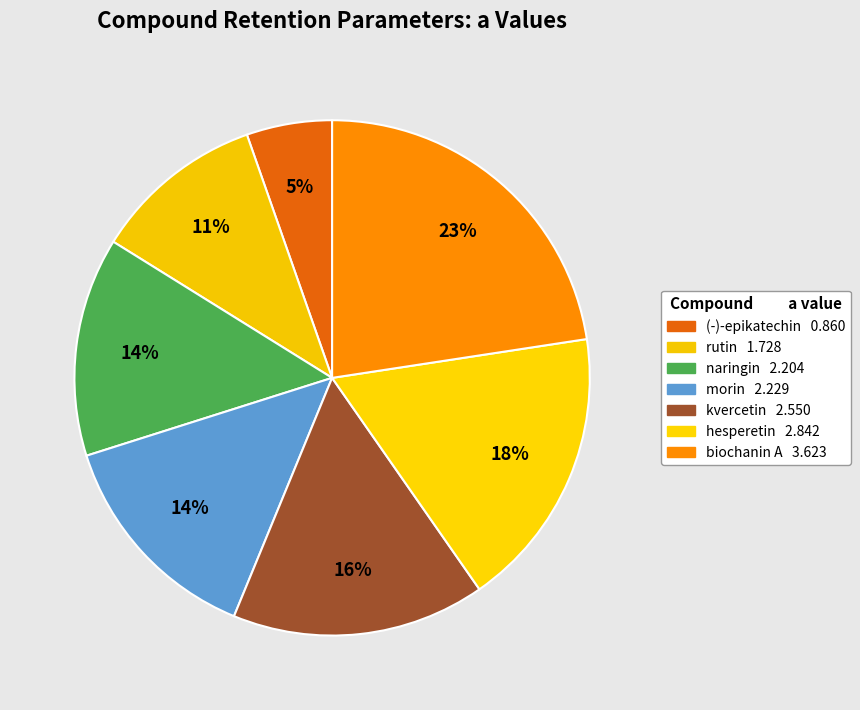

Count the number of slices in the pie.

7